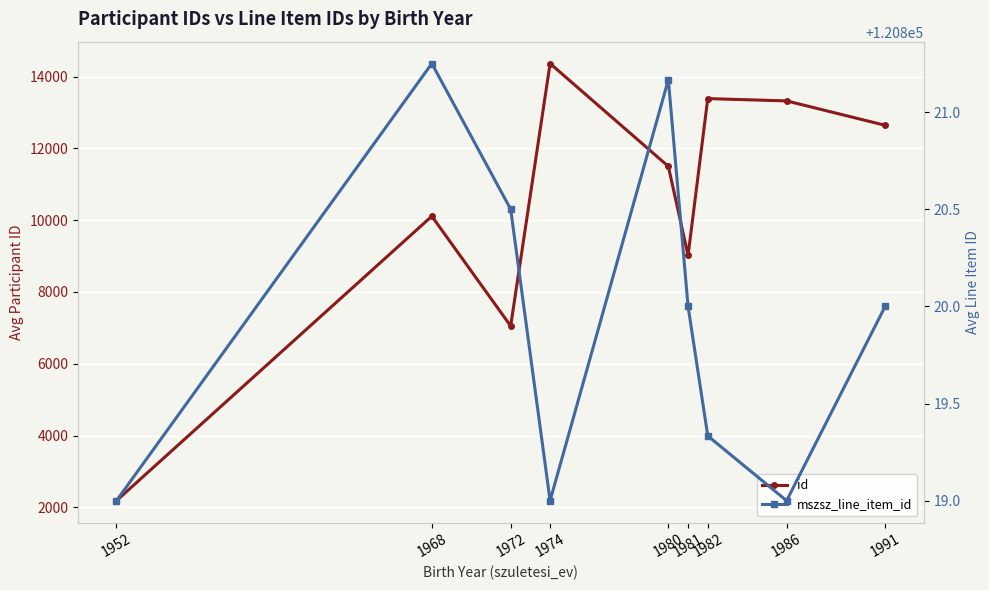

What is the sum of all id values?

93578.8